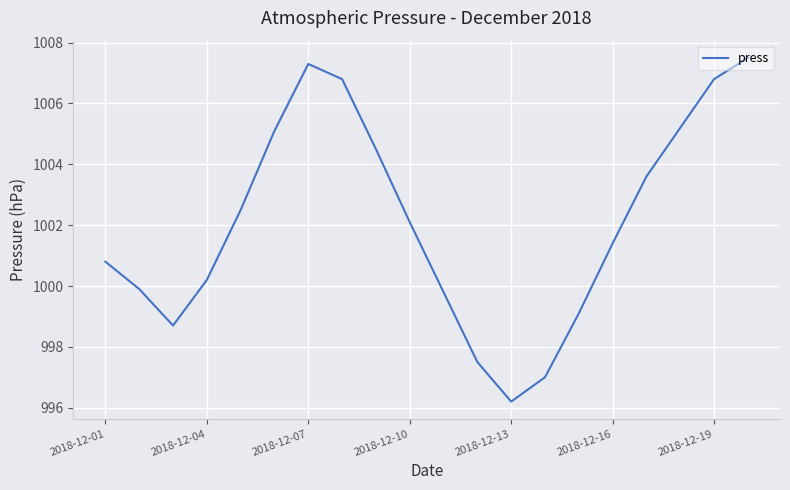

What is the minimum value shown in the chart?

996.2